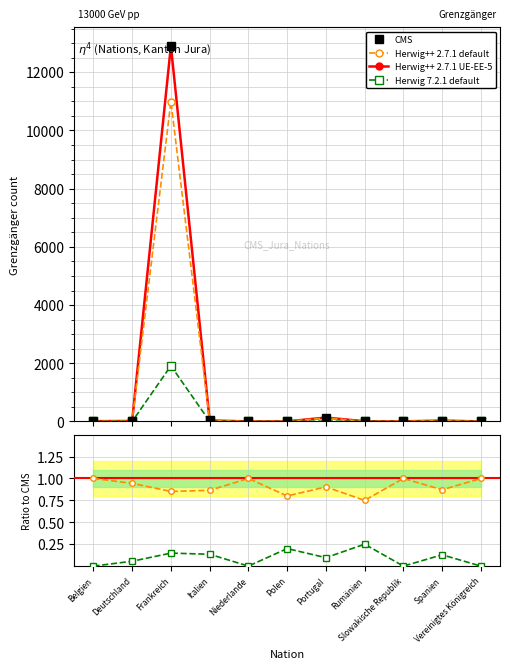

True or false: CMS and Herwig 7.2.1 default intersect in this chart.

False